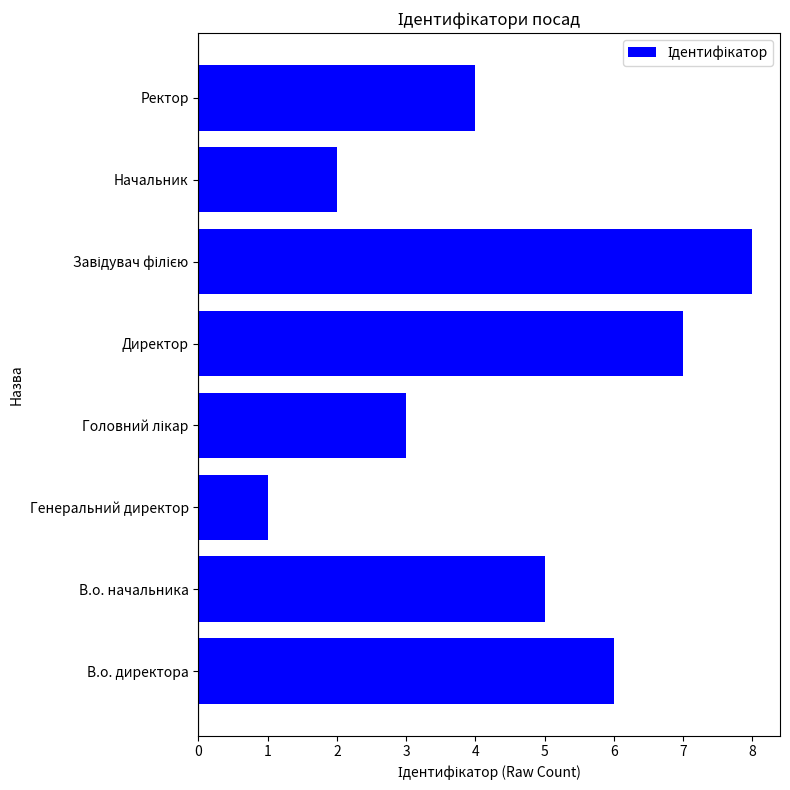

What is the difference between the maximum and second lowest values?

6